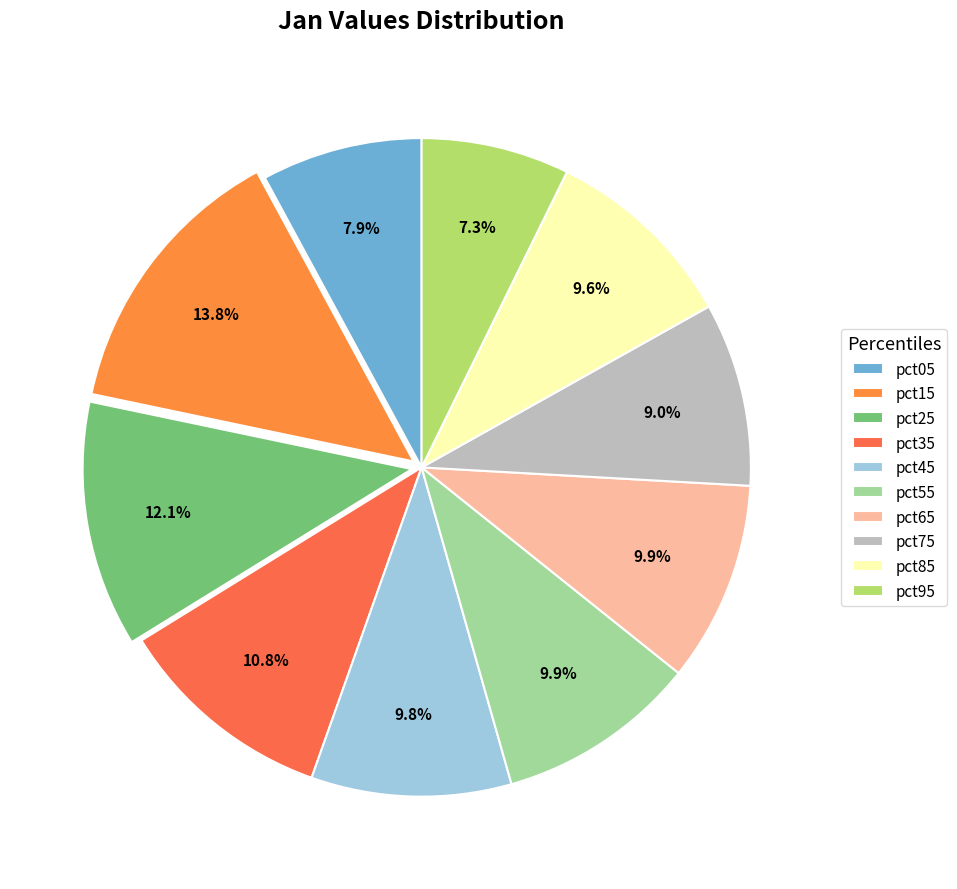

To the nearest percent, what is the difference between the largest and smallest slice percentages?

7%